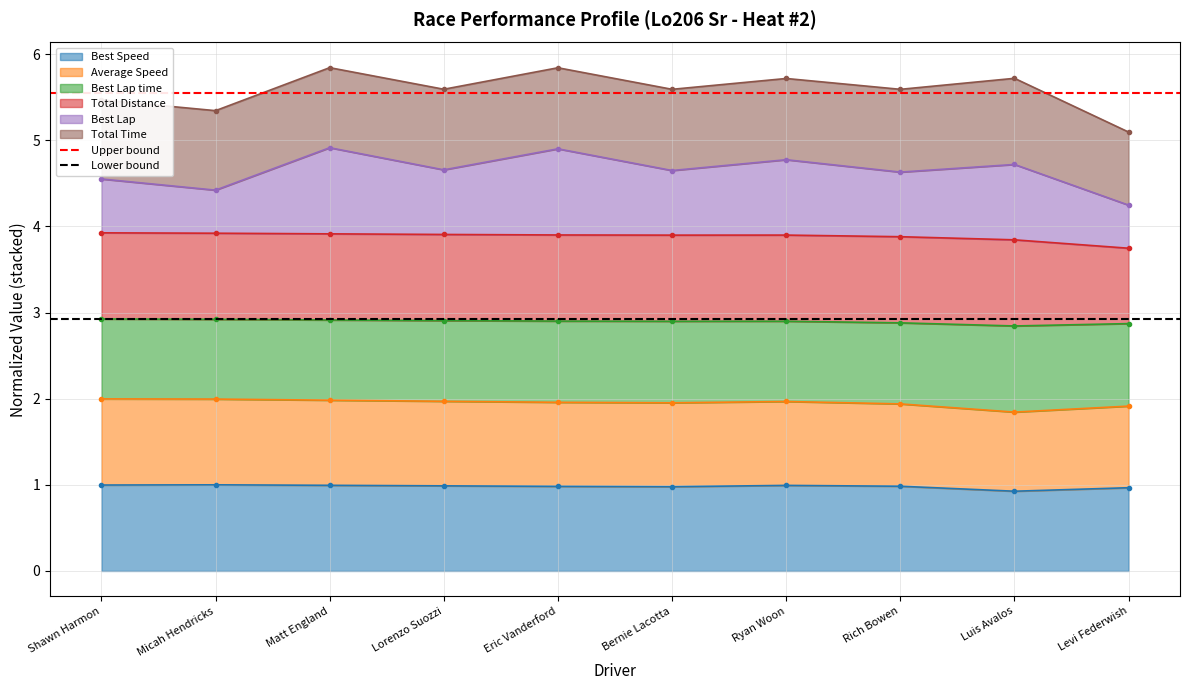

How many lines are shown in the chart?

2